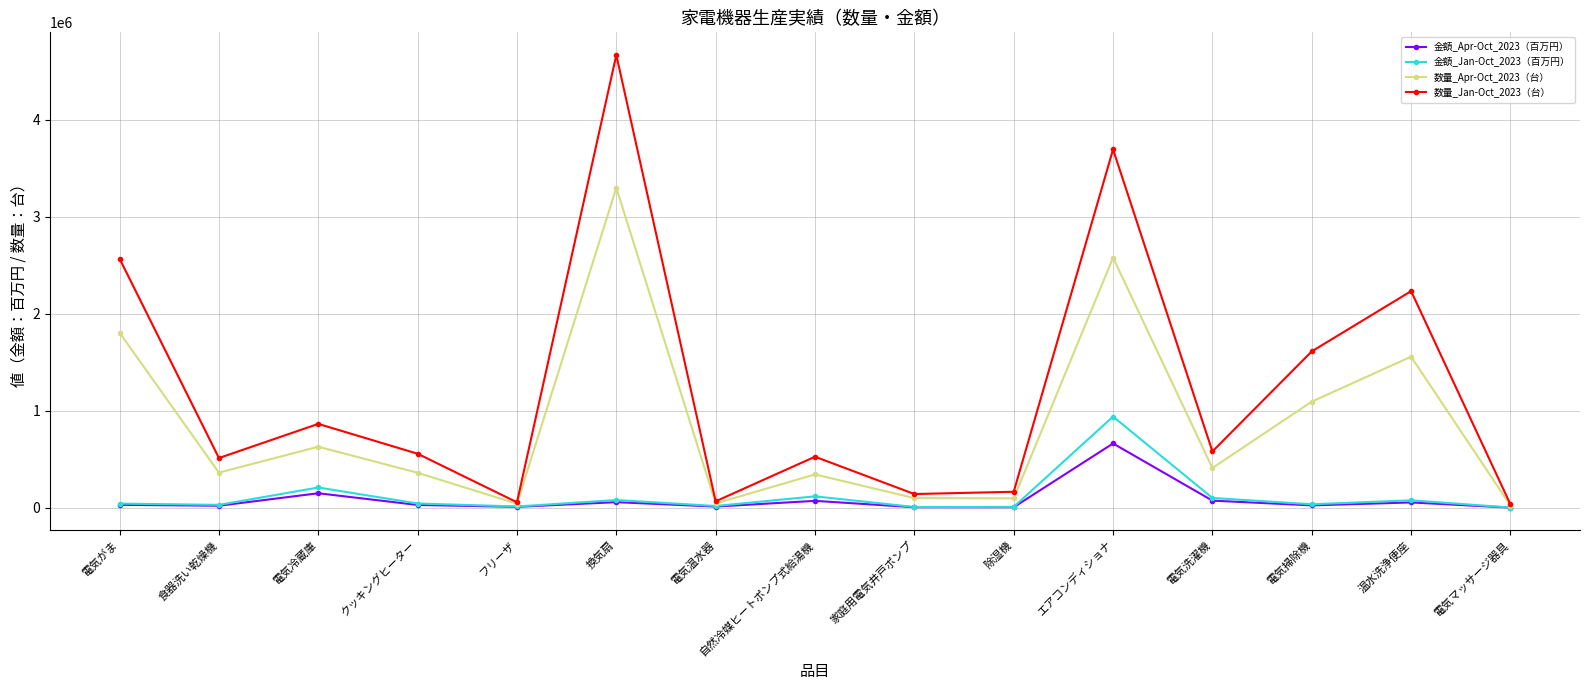

What is the sum of all 金額_Apr-Oct_2023（百万円） values?

1212657